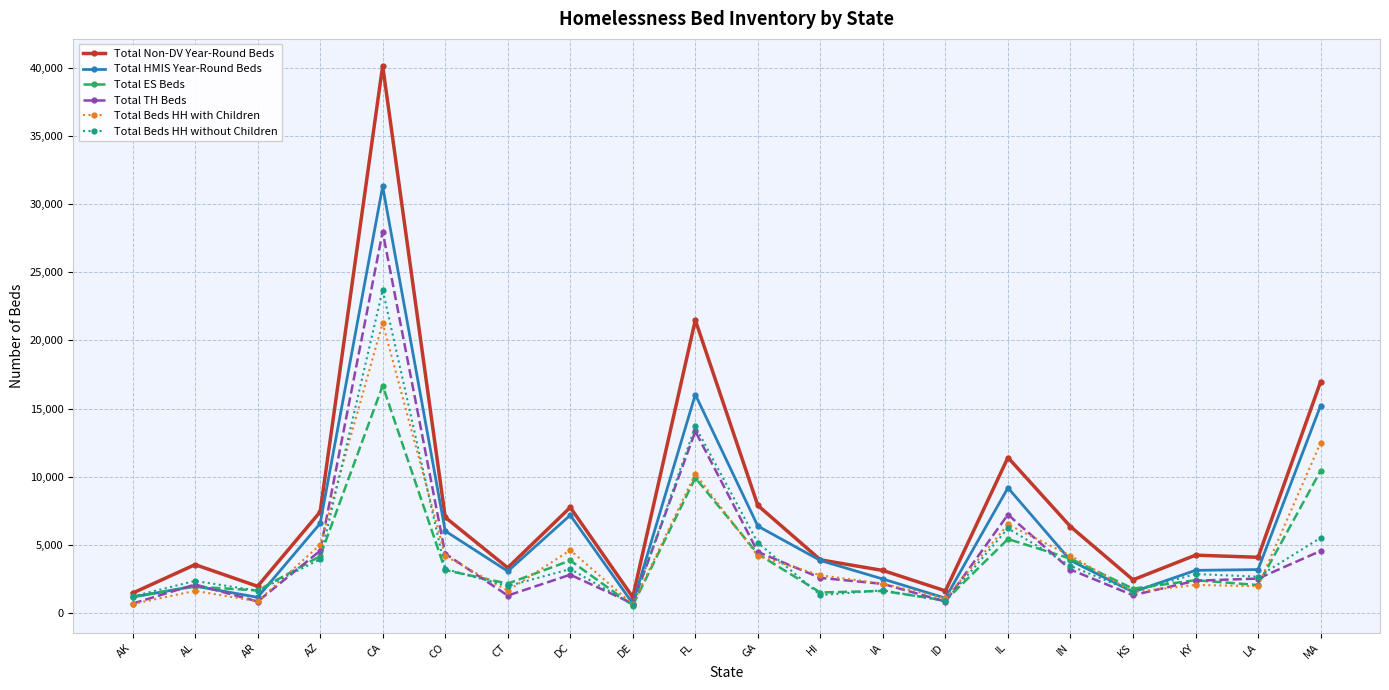

True or false: Total TH Beds has a value of 2095 at AL.

True